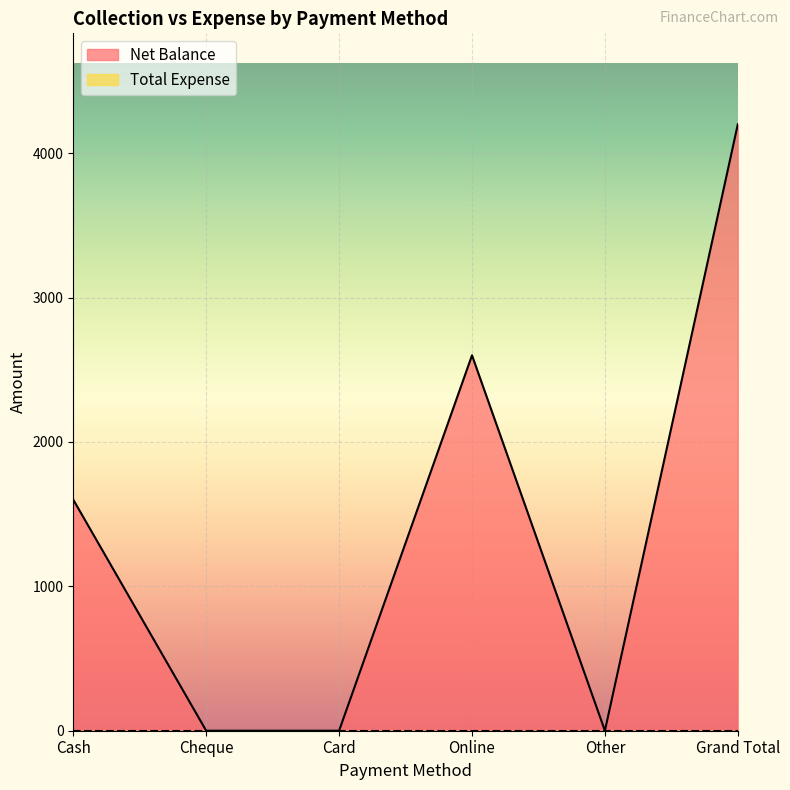

Reading right to left, transcribe all the data shown in this chart.

Grand Total=4200	Other=0	Online=2600	Card=0	Cheque=0	Cash=1600